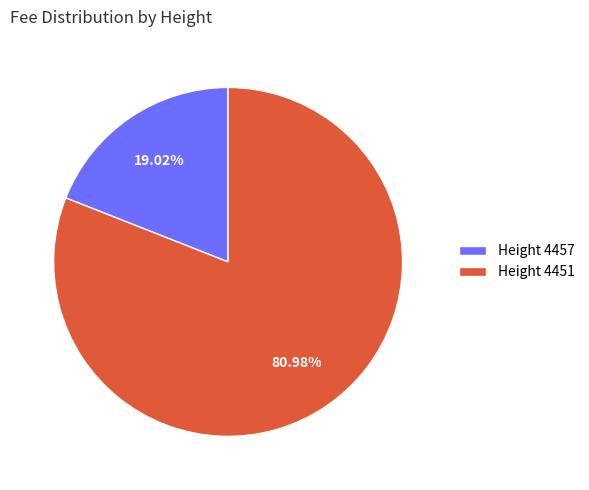

Which slice is the largest?

Height 4451